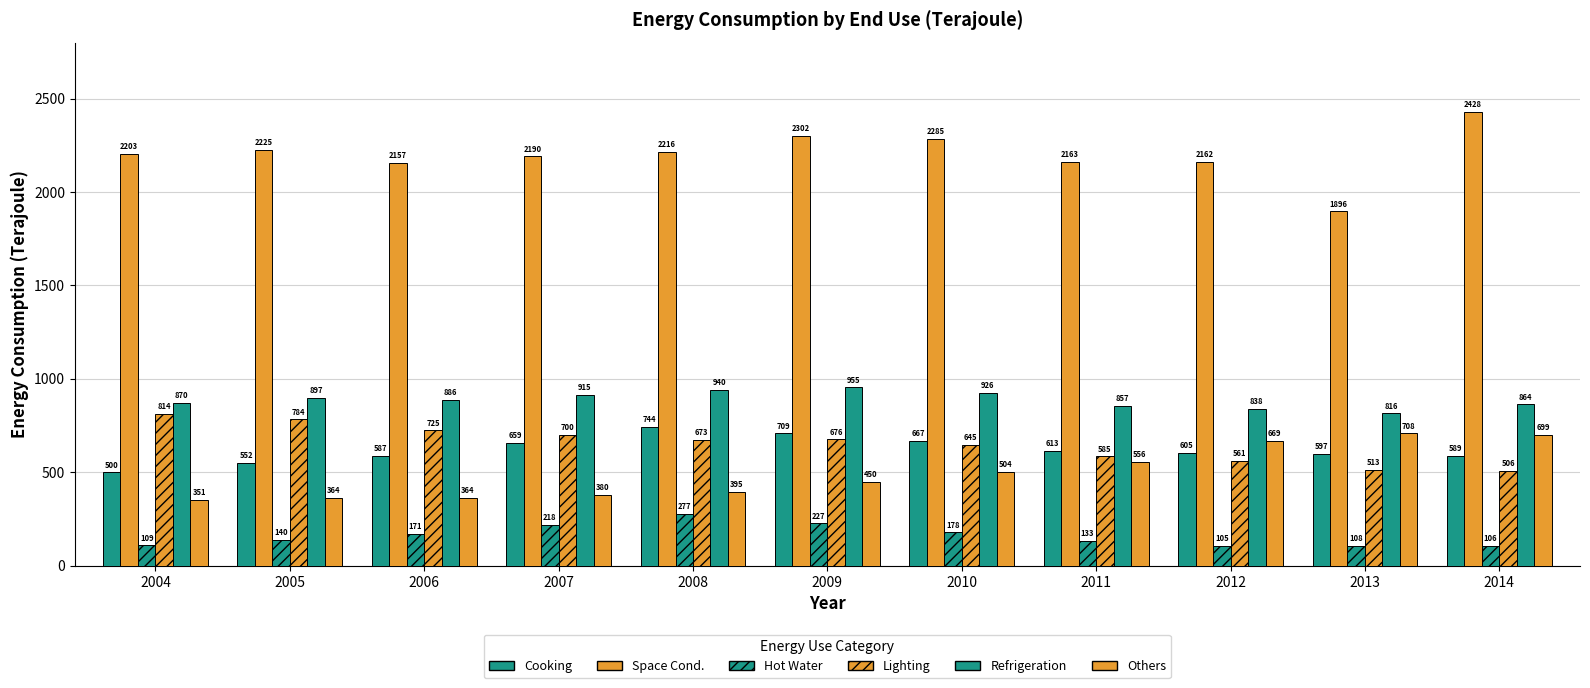

Which has a higher value, 2008 or 2013?

2008